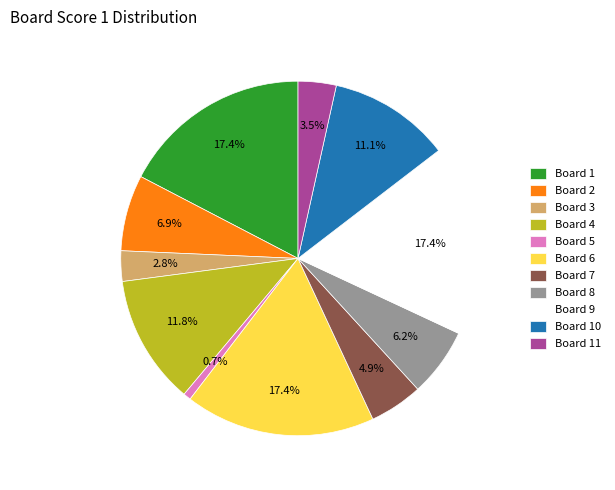

What percentage is NOT represented by Board 10?

88.9%